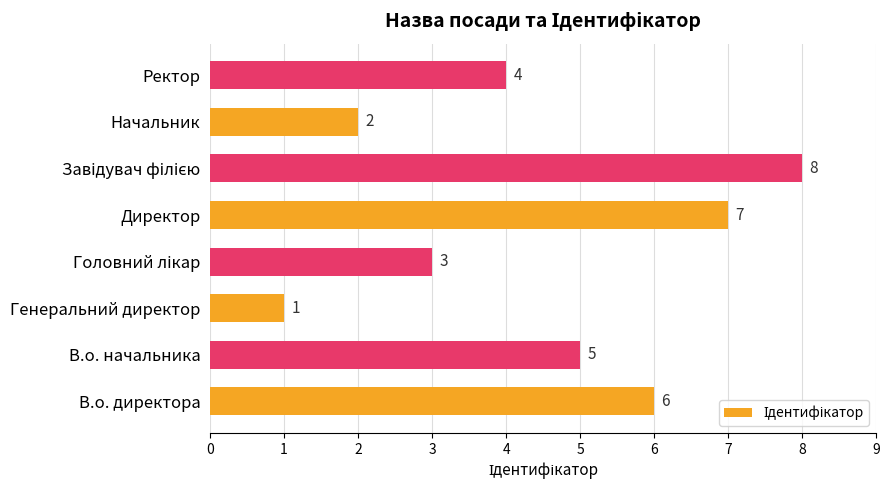

Reading top to bottom, transcribe all the data shown in this chart.

4	2	8	7	3	1	5	6